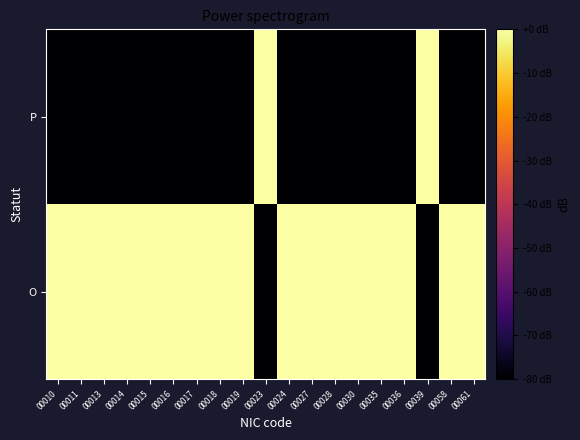

What is the spread (max minus min) of values at 00024?

80.0